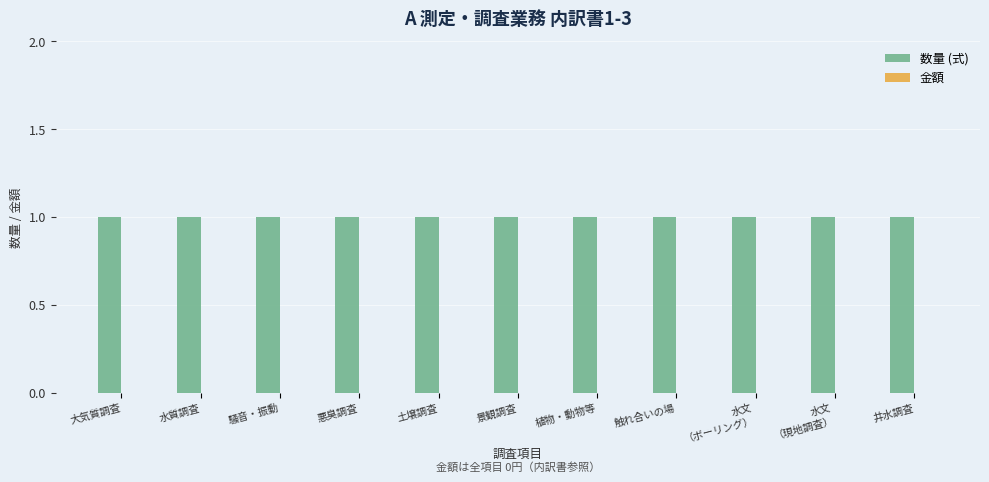

At which label is 数量 (式) closest to 1?

大気質調査